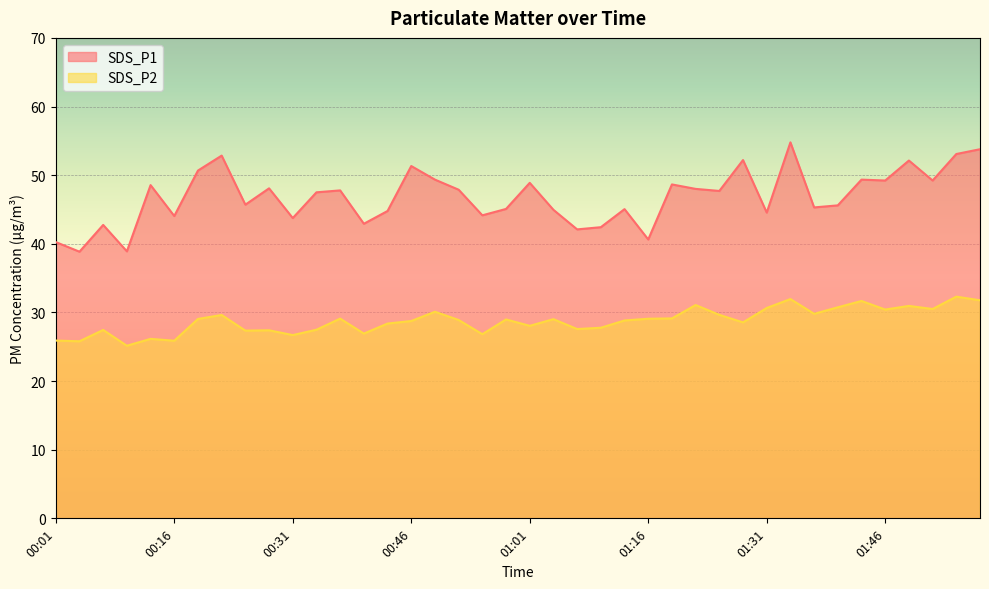

What are all the series names shown in the legend?

SDS_P1, SDS_P2